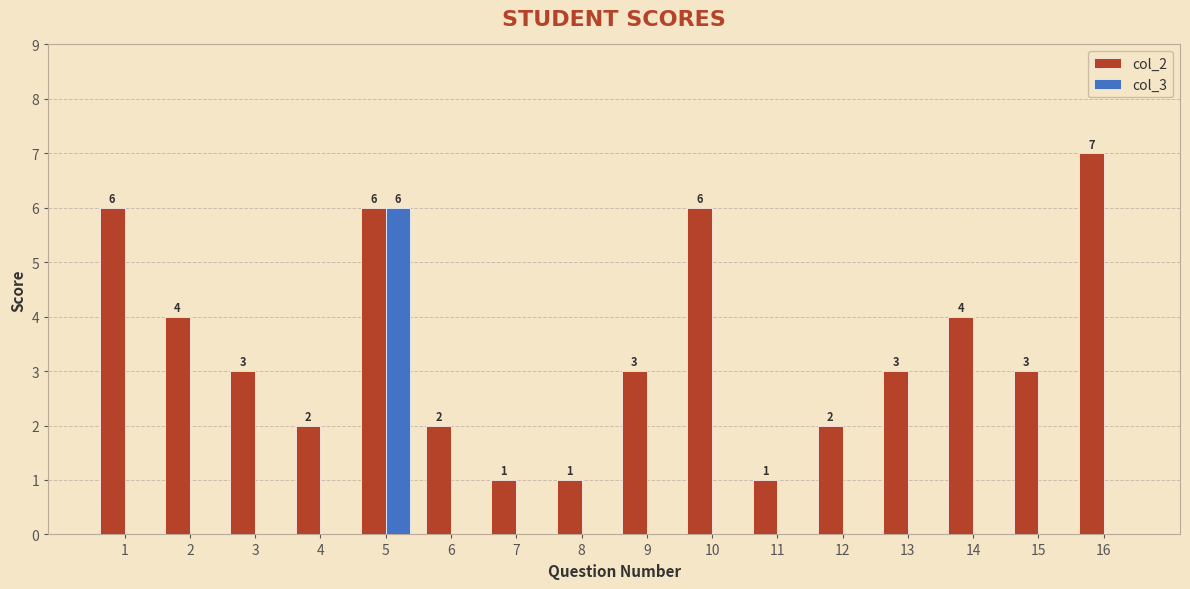

What is the sum of the col_2 values at 5 and 16?

13